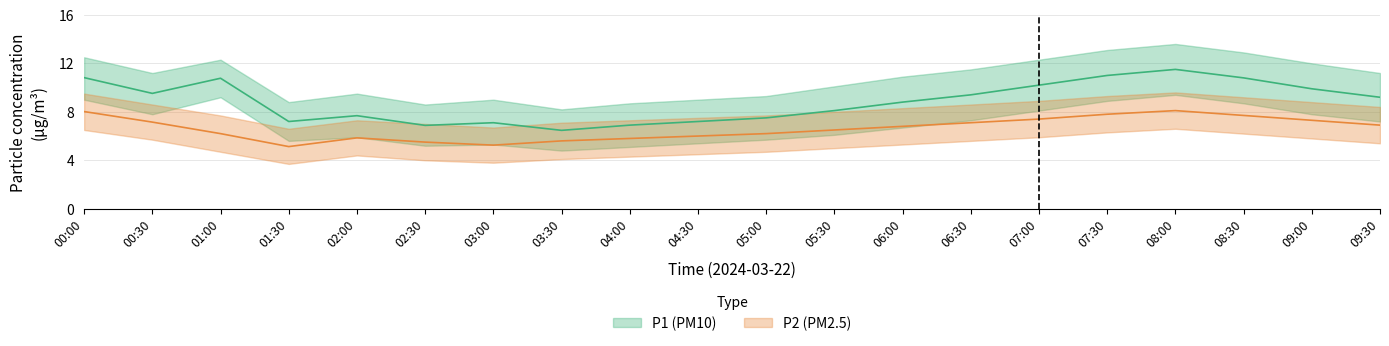

True or false: P2 has a value of 7.8 at 07:30.

True